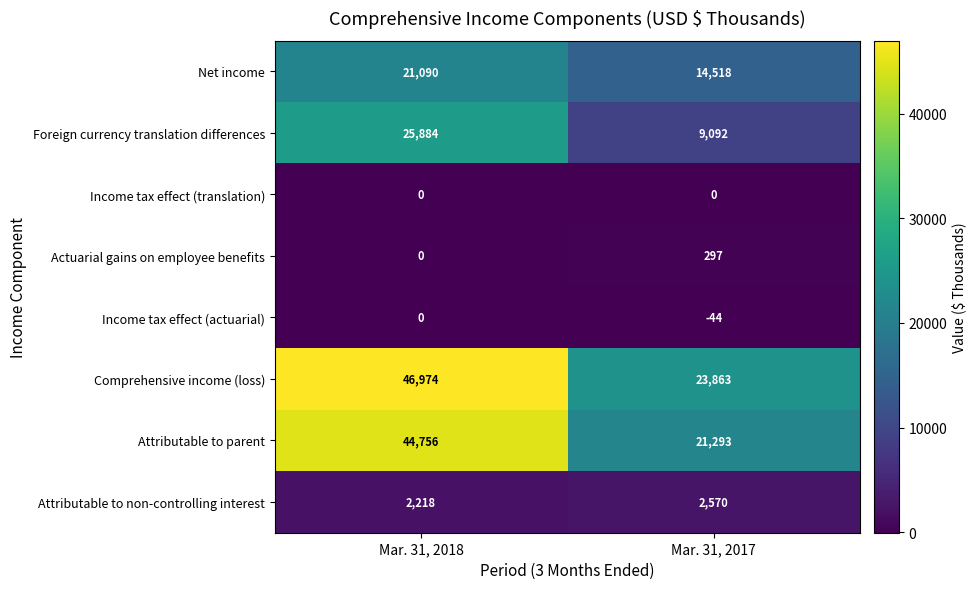

What is the minimum value for Attributable to parent?

21293